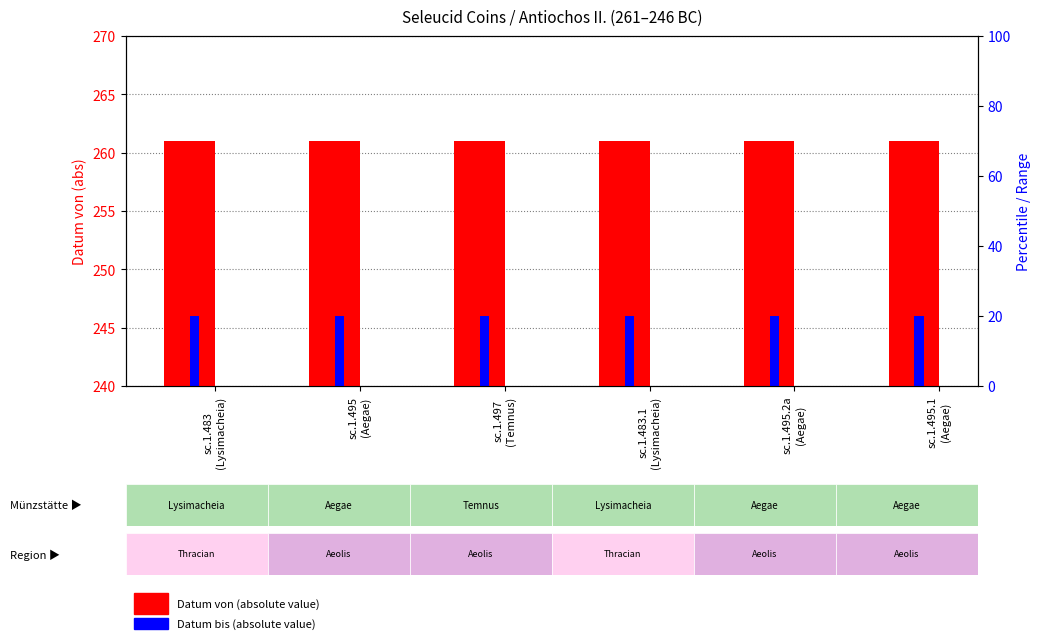

Count the number of data series in this chart.

2